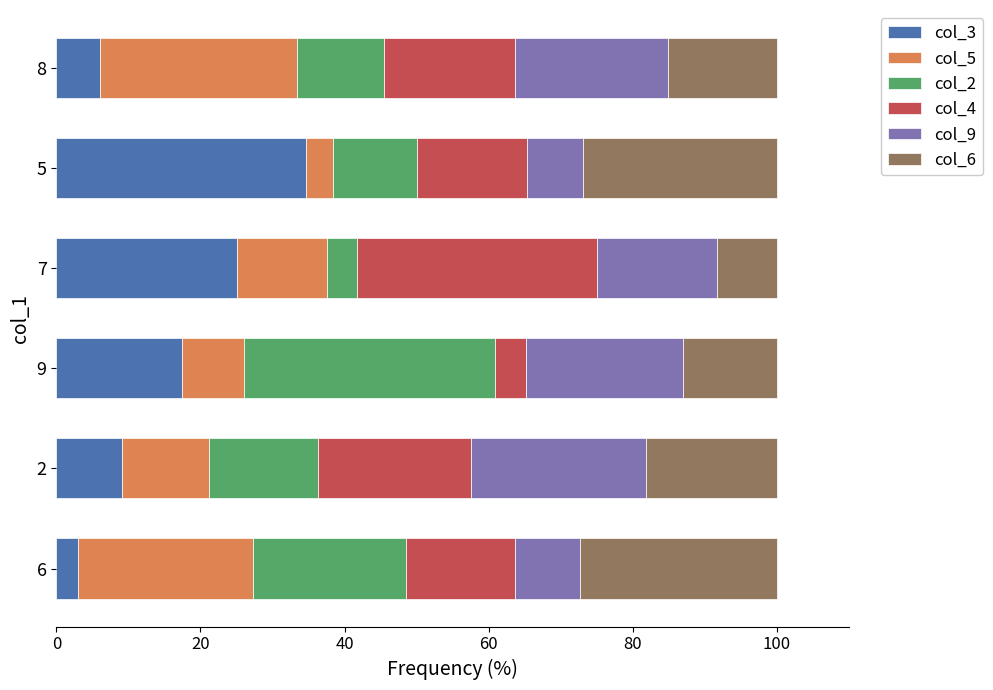

List the labels in order of col_3 value, largest first.

5, 7, 9, 2, 8, 6